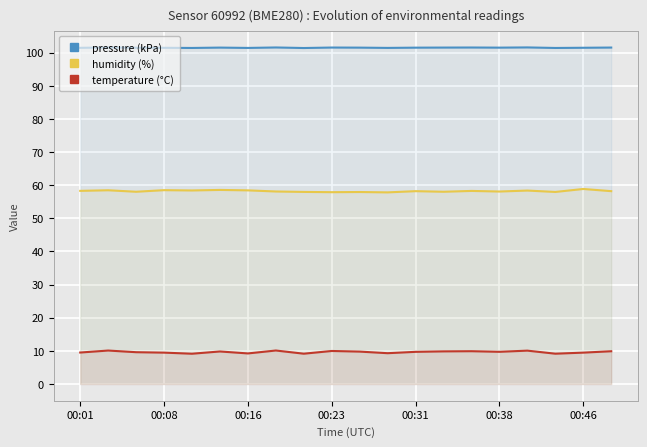

True or false: humidity (%) and pressure (kPa) cross at least once.

False